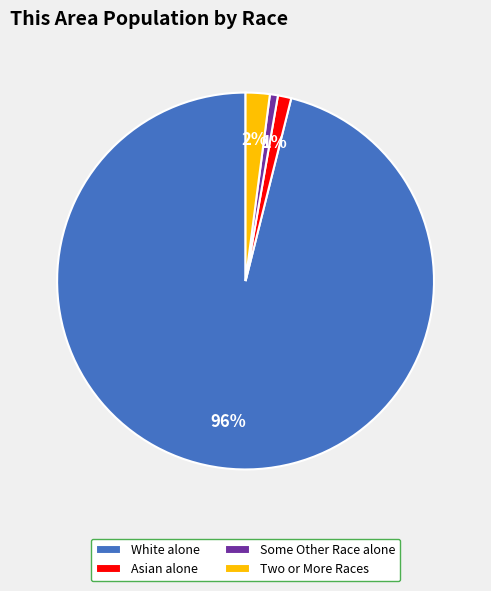

Do Asian alone and White alone together represent more than half of the pie?

Yes